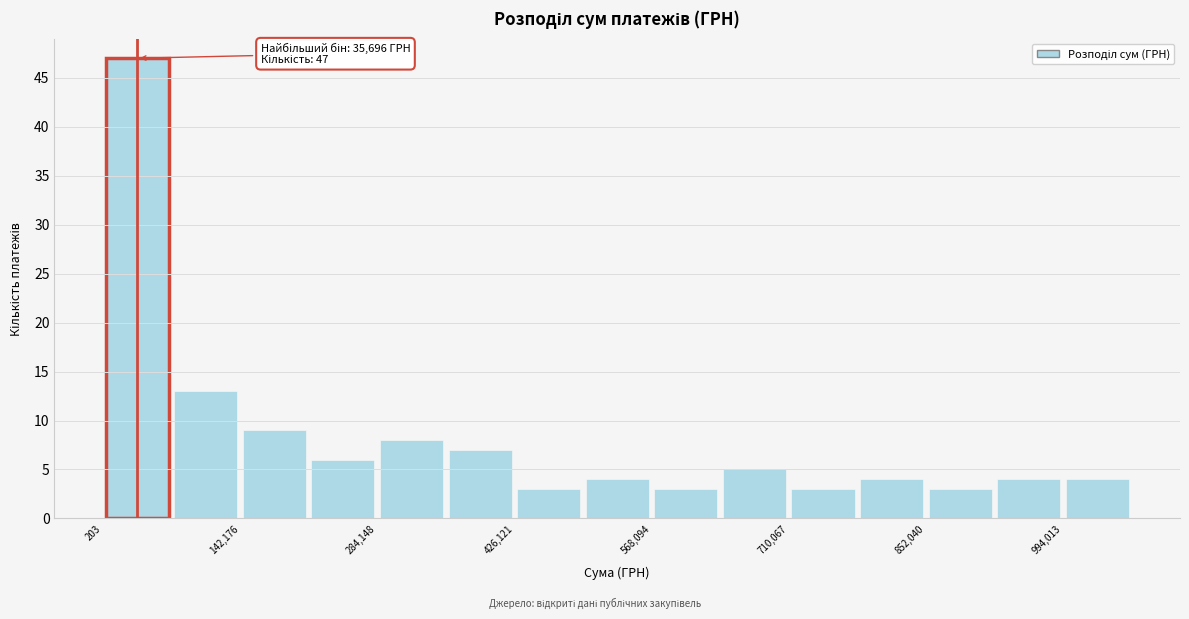

Around what value on the x-axis is the tallest bar? Give the approximate position of its centre, as read against the axis.

40000